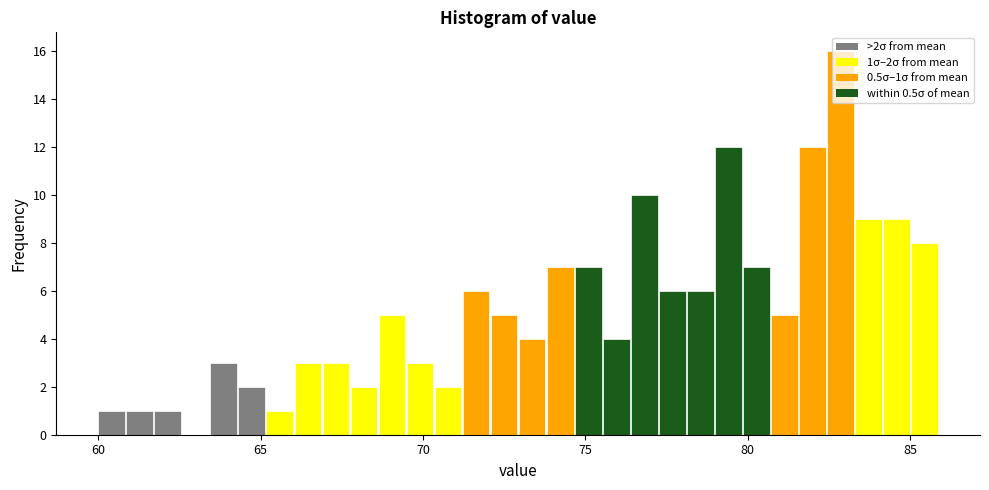

Read against the x-axis, roughly where is the centre of the tallest bar?

83.0